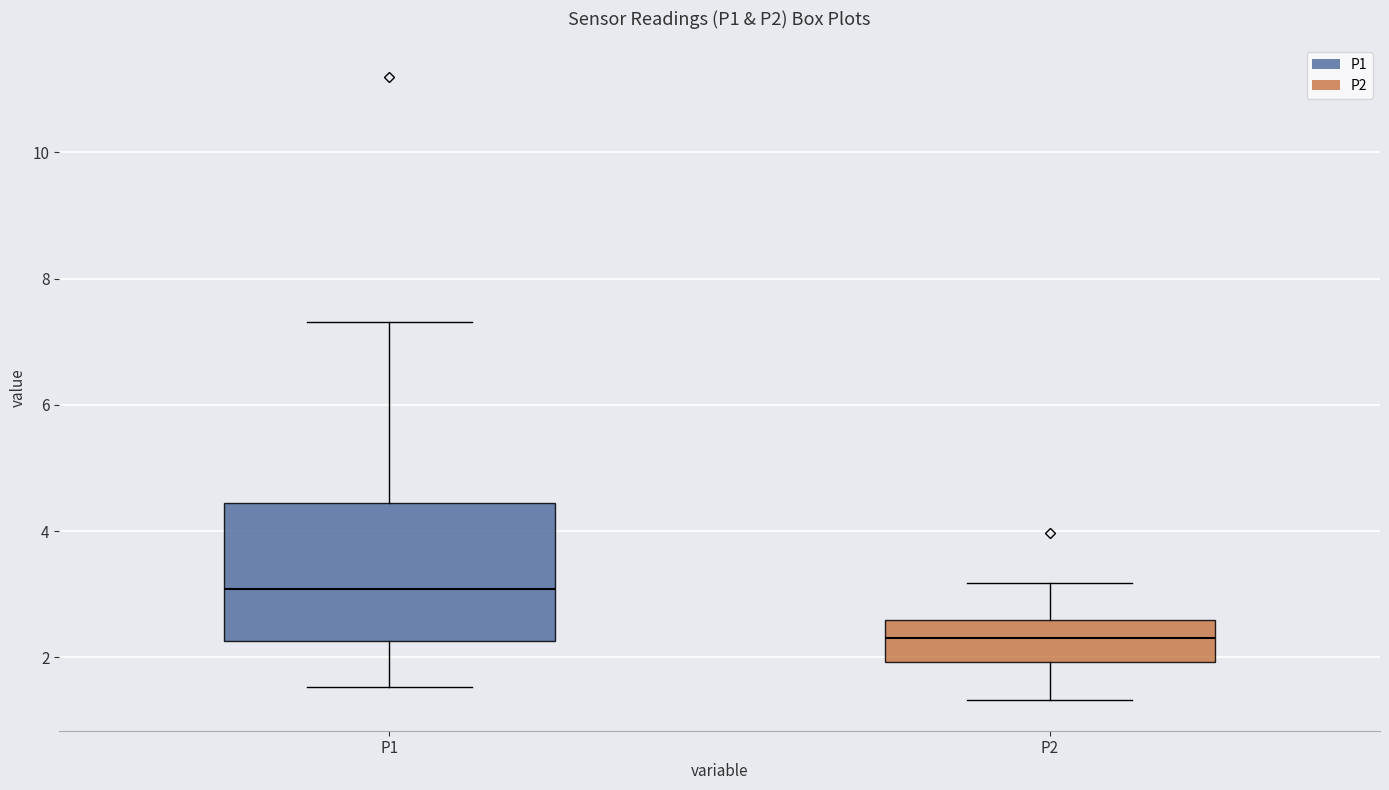

Reading left to right, read every box against the y-axis: the position of its median line, the range the box covers, and the ends of its whiskers. The values are not printed on the chart, so give them approximately, as read against the axis.

P1: median 3.0, box 2.2 to 4.4, whiskers 1.6 to 7.4
P2: median 2.4, box 2.0 to 2.6, whiskers 1.4 to 3.2